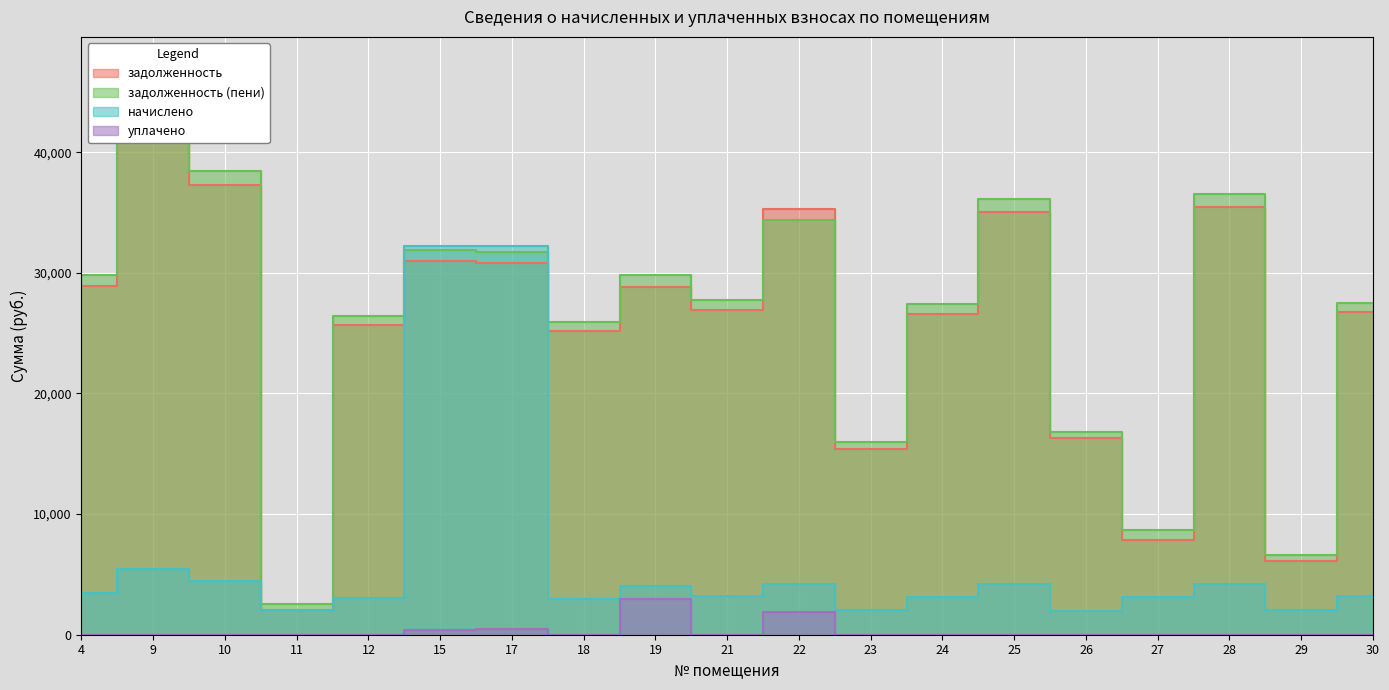

What is the spread (max minus min) of values at 24?

27402.4